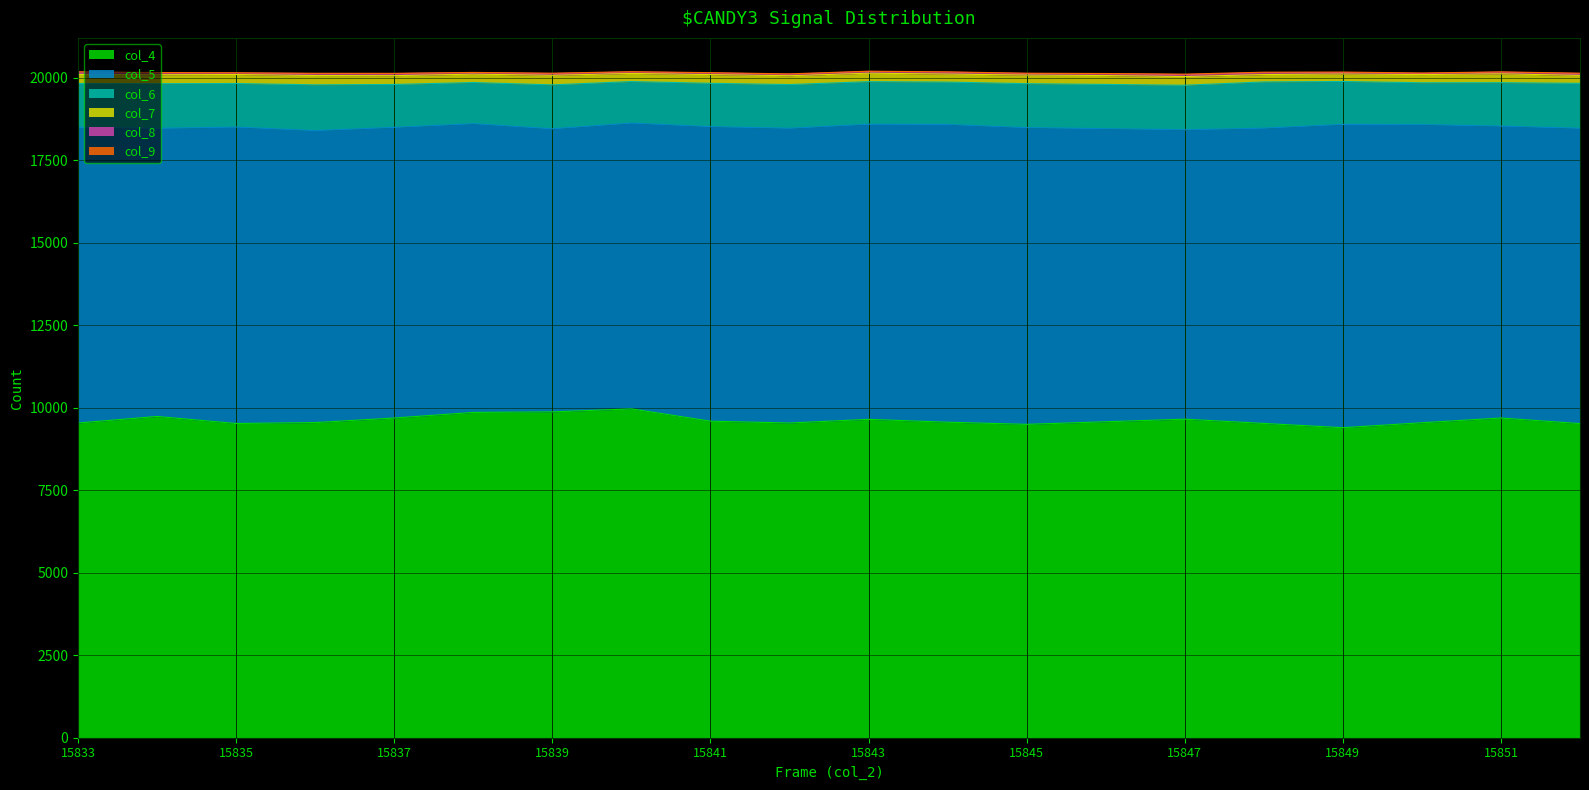

Does the chart have visible grid lines?

Yes